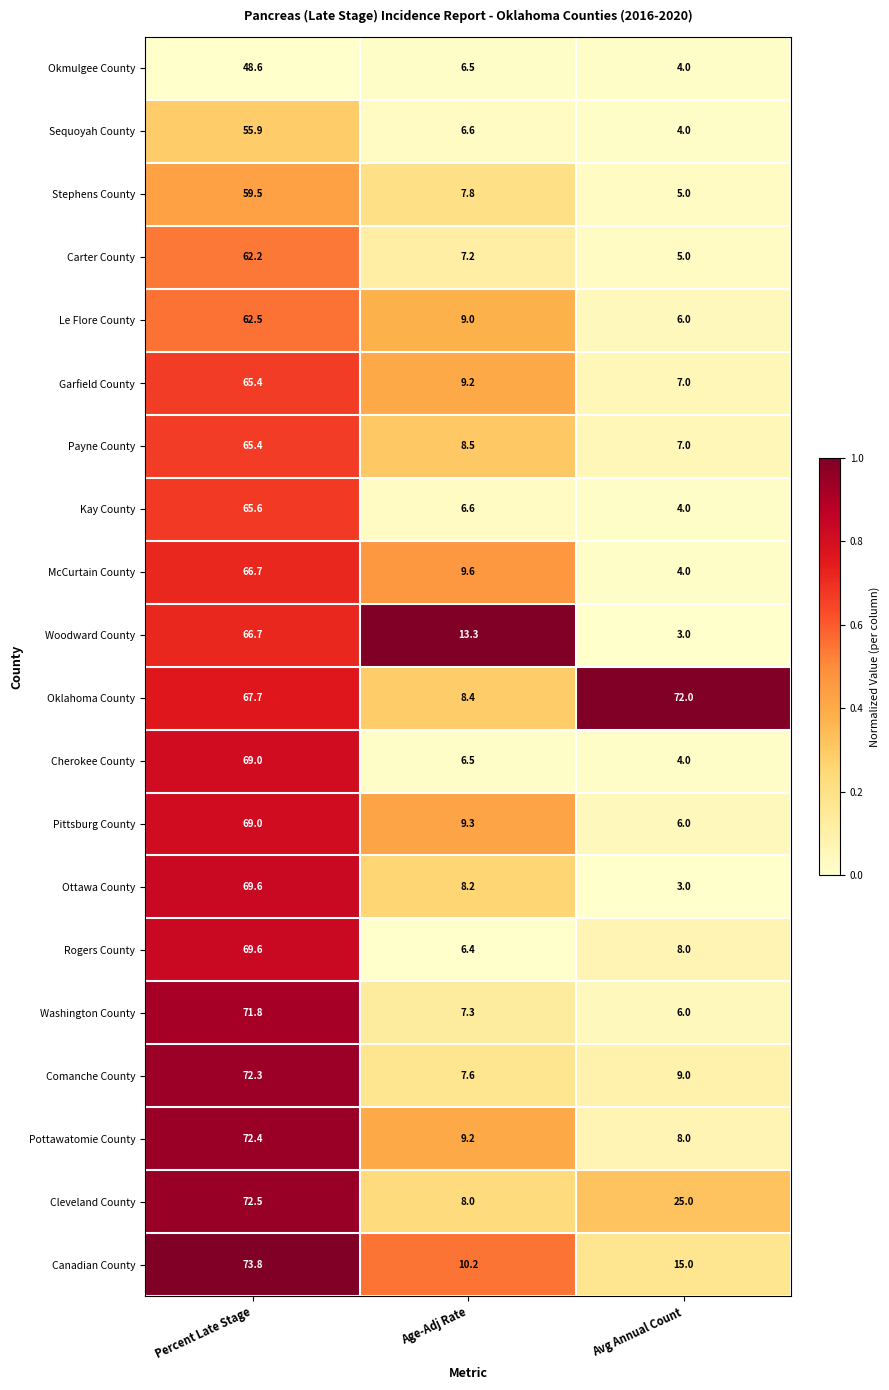

The value of Woodward County at Age-Adj Rate is 22.5. True or false?

False